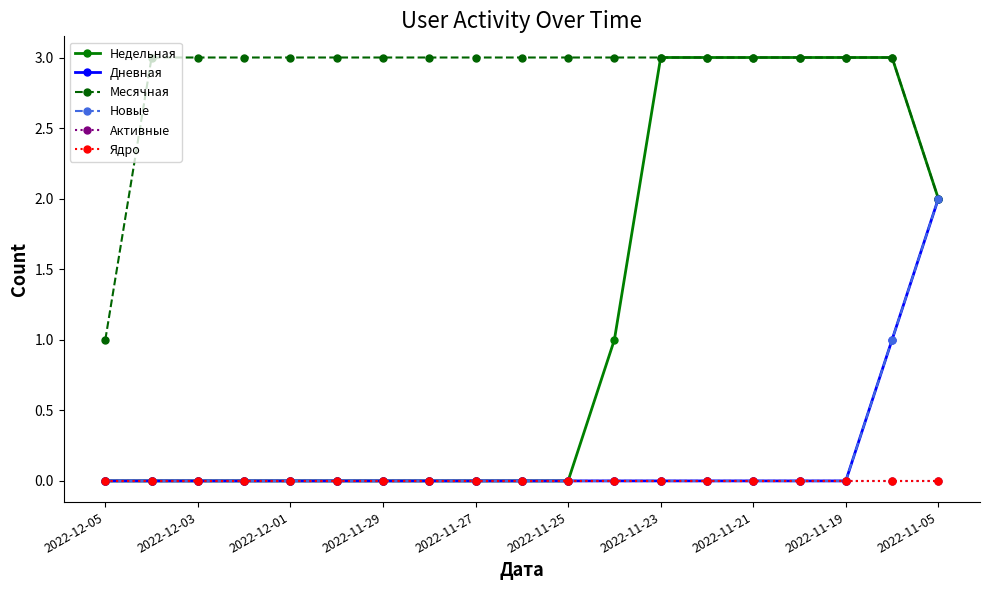

True or false: Месячная and Ядро intersect in this chart.

False